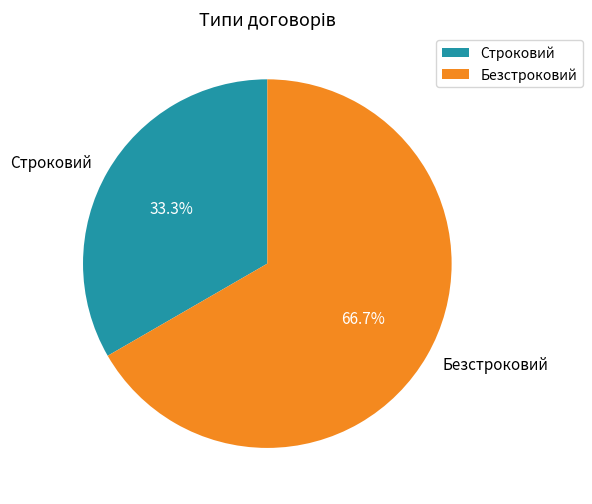

What is the total percentage of Безстроковий and Строковий?

100.0%